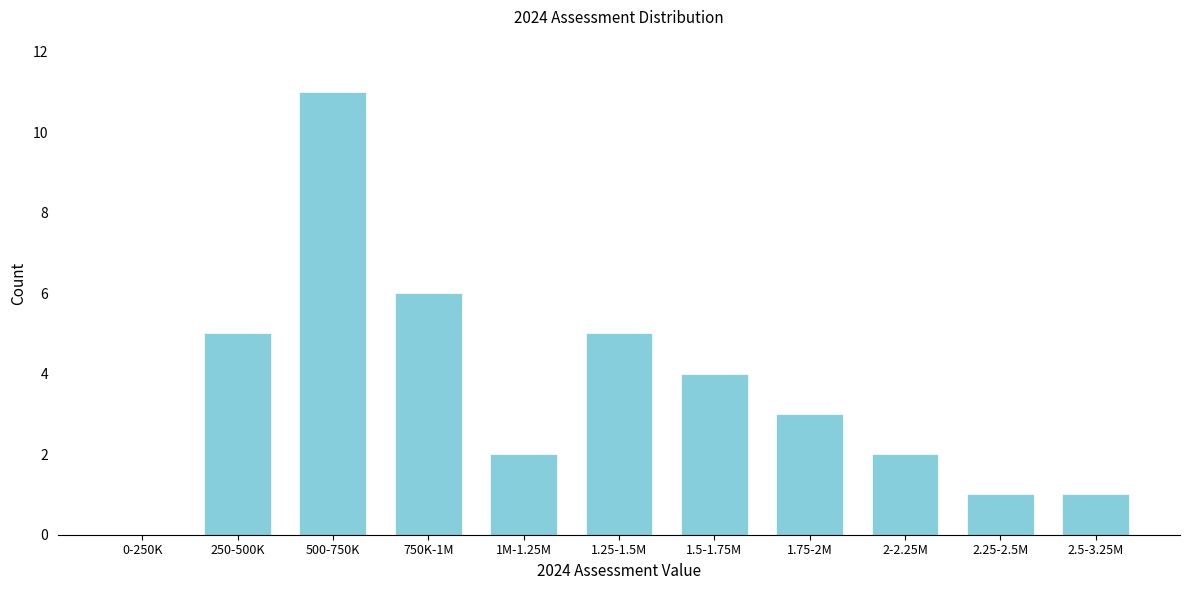

Reading left to right, transcribe all the data shown in this chart.

0-250K=0	250-500K=5	500-750K=11	750K-1M=6	1M-1.25M=2	1.25-1.5M=5	1.5-1.75M=4	1.75-2M=3	2-2.25M=2	2.25-2.5M=1	2.5-3.25M=1